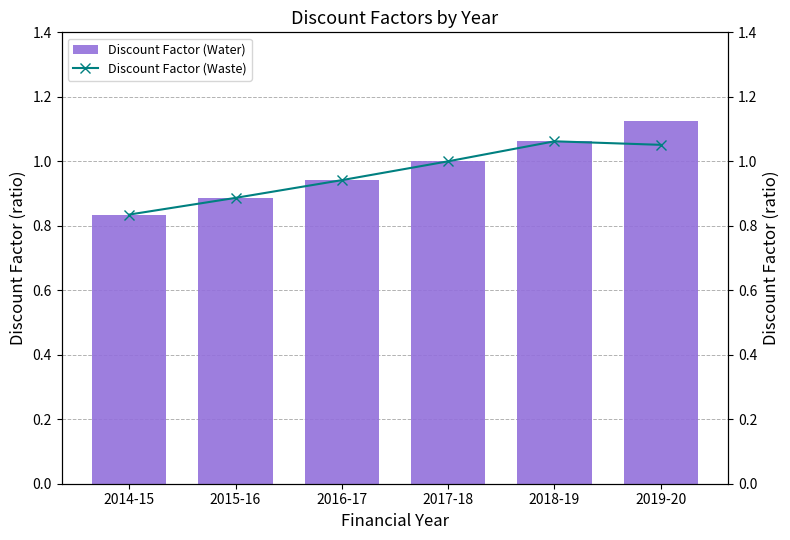

Rank the categories by Discount Factor (Water) value from lowest to highest.

2014-15, 2015-16, 2016-17, 2017-18, 2018-19, 2019-20